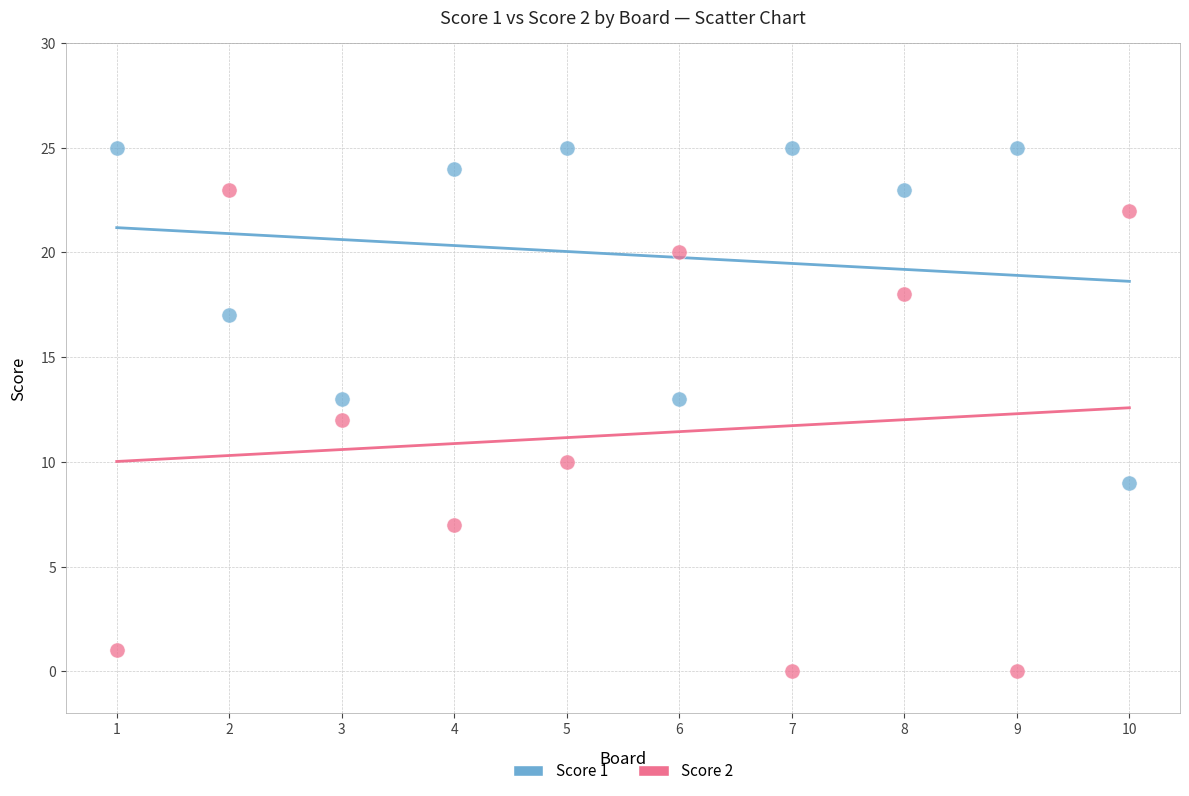

Which series has the widest spread of Y values?

Score 2